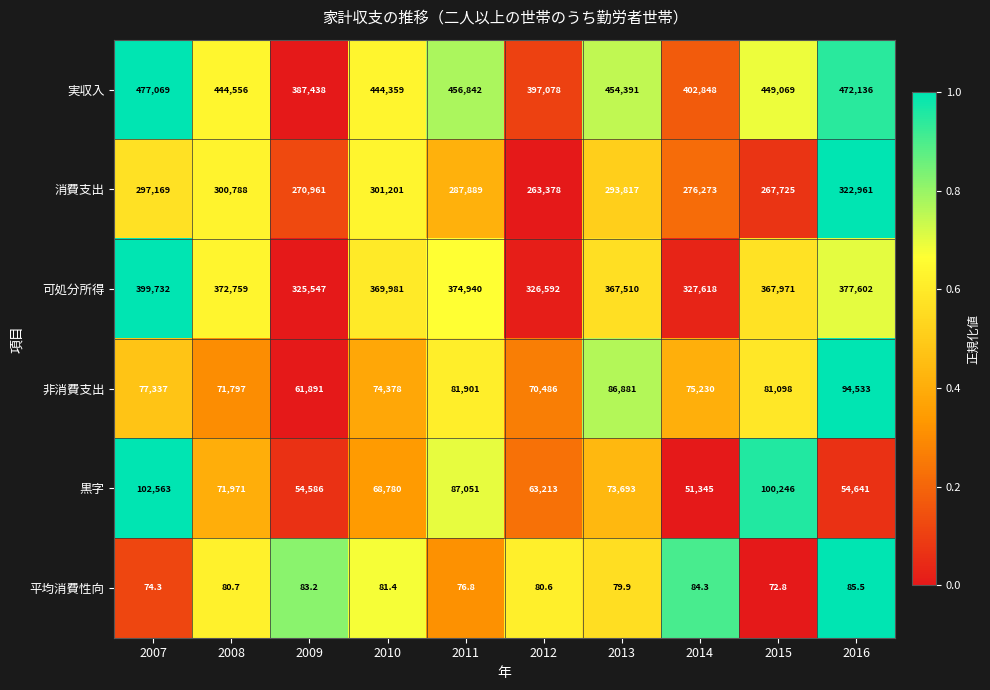

What is the spread (max minus min) of values at 2016?

472050.5